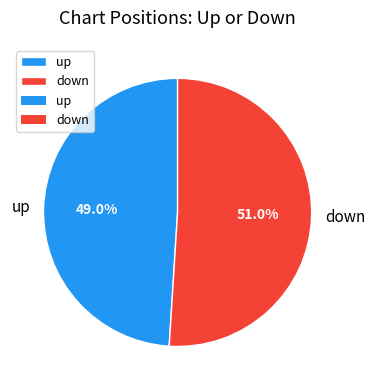

Rank the categories by value from highest to lowest.

down, up